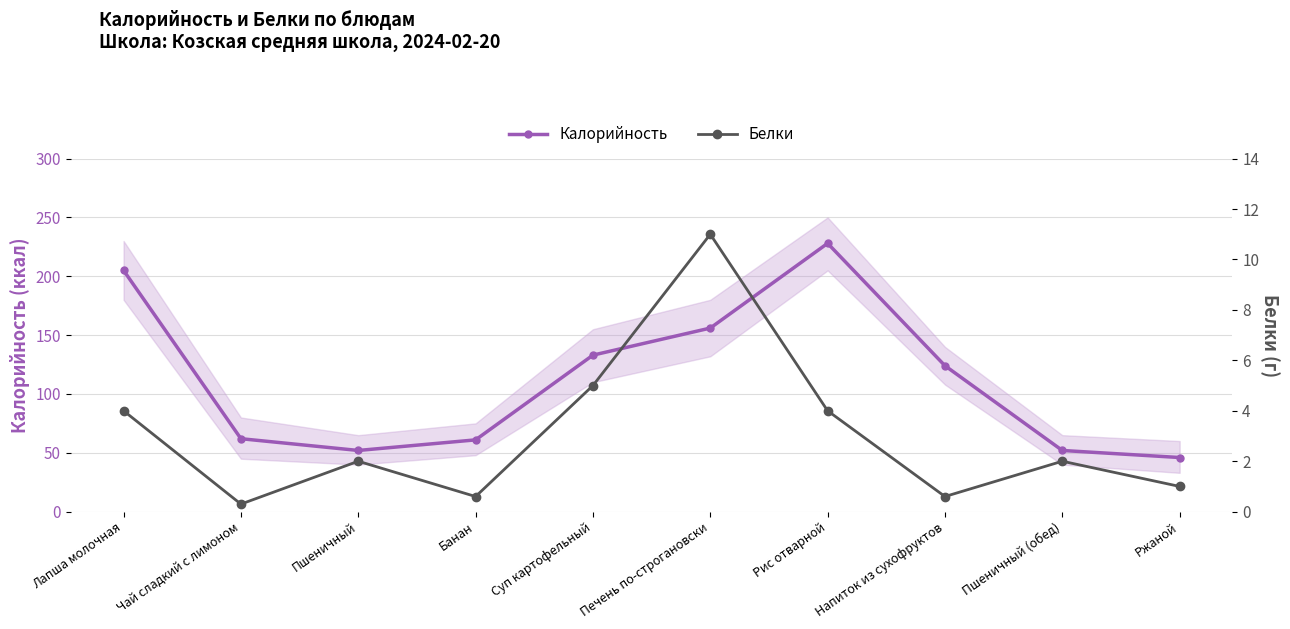

True or false: Калорийность and Белки cross at least once.

False